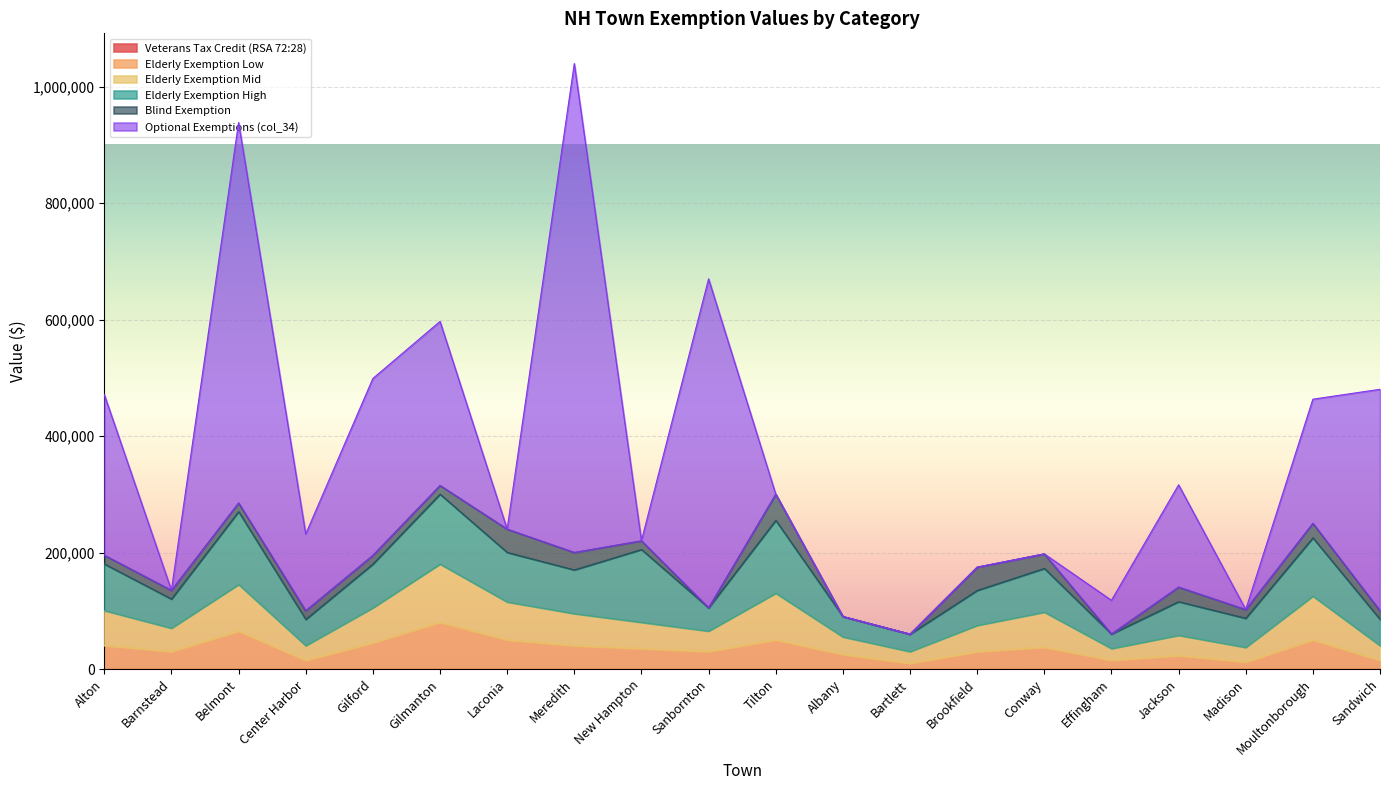

At which category is the sum across all series the highest?

Meredith